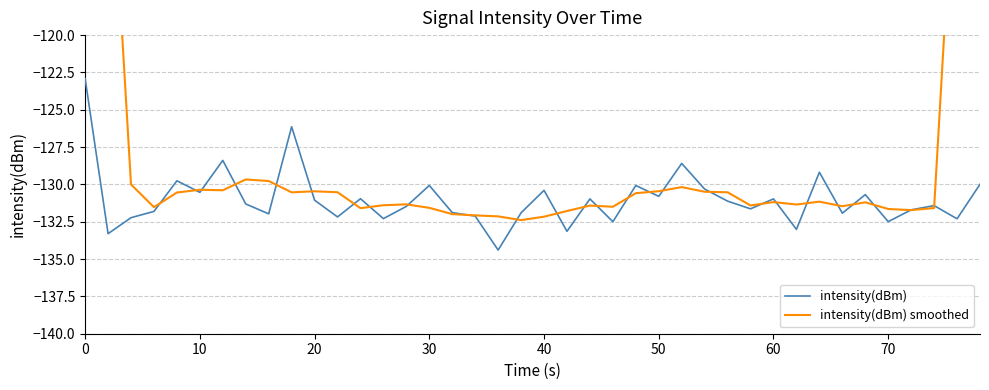

What is the difference between the maximum and minimum values in the intensity(dBm) smoothed series?

54.7